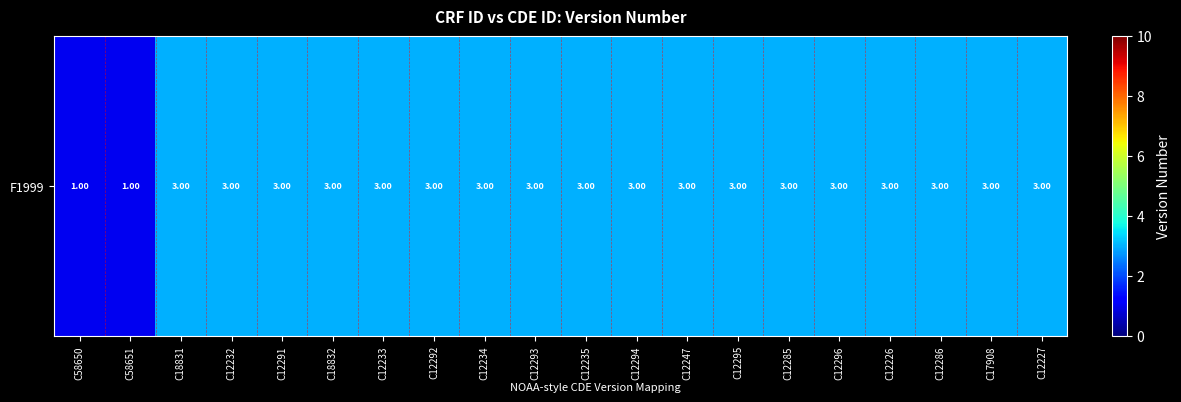

The chart shows a value of 3 at C12292. True or false?

True